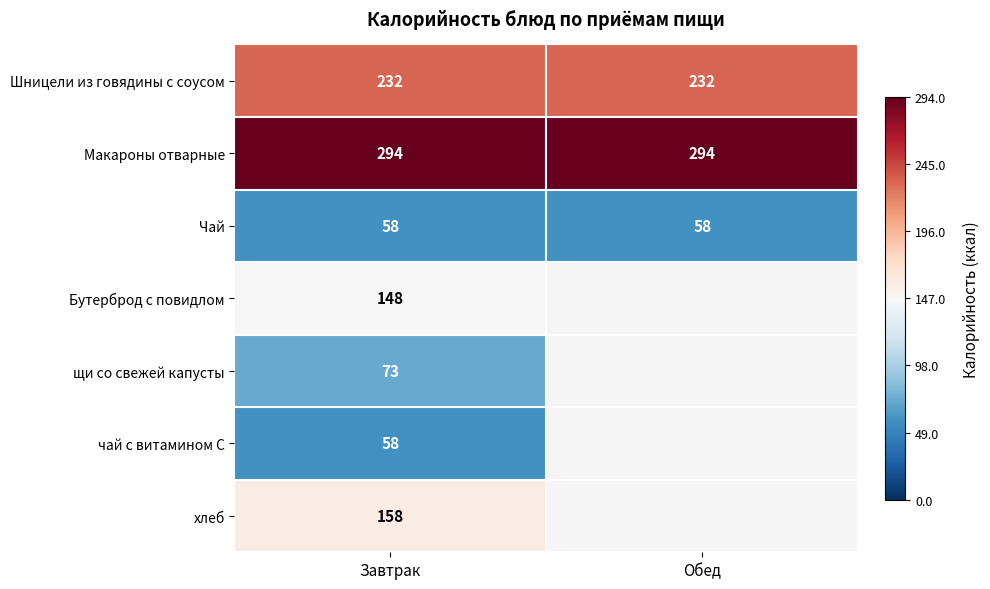

The чай с витамином С series shows 26 at Завтрак. True or false?

False